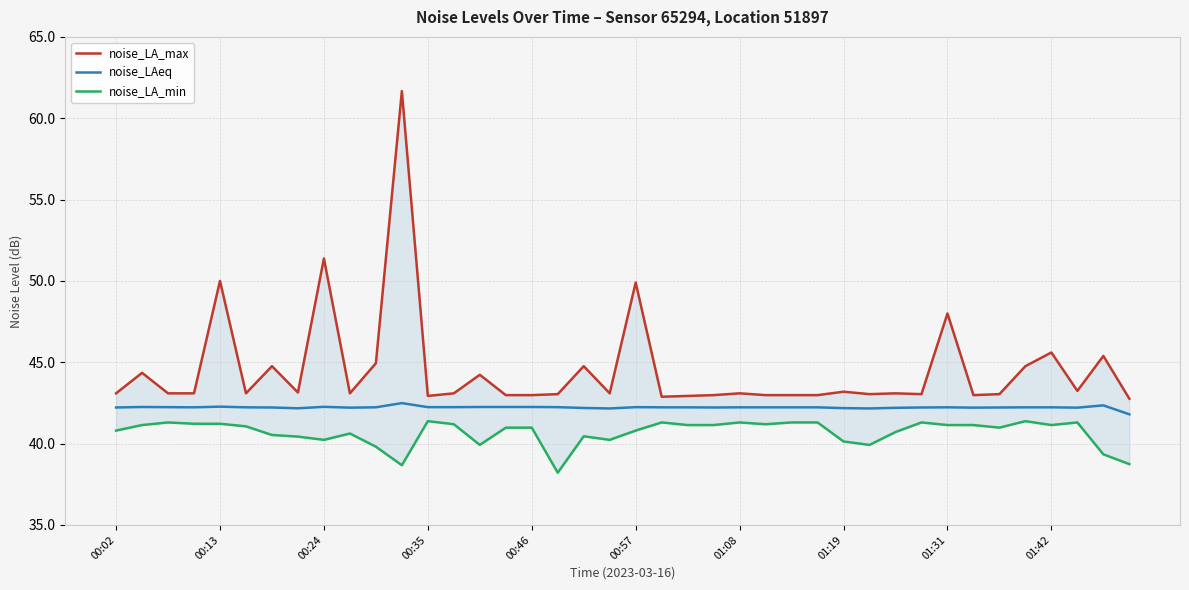

How many data points in noise_LA_min are above 41?

20